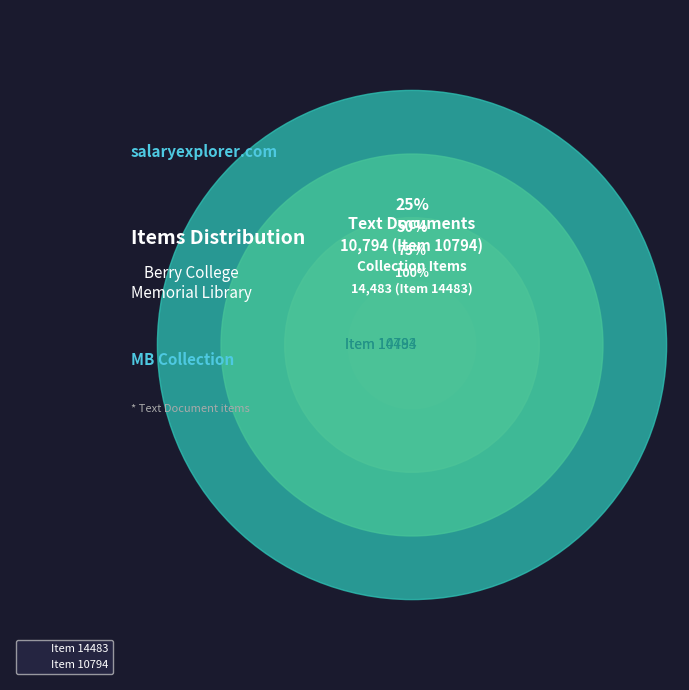

Does Item 14483 represent more than half of the total?

Yes